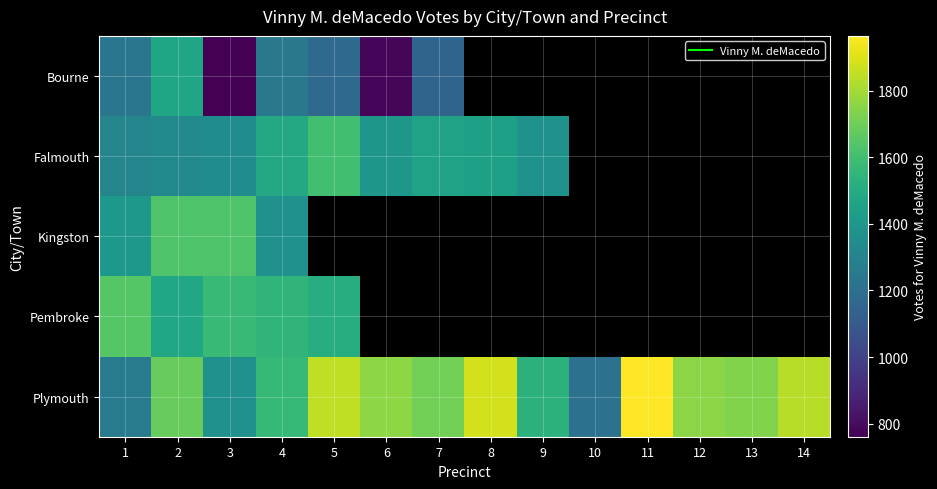

At which category does the chart reach its minimum across all series?

3